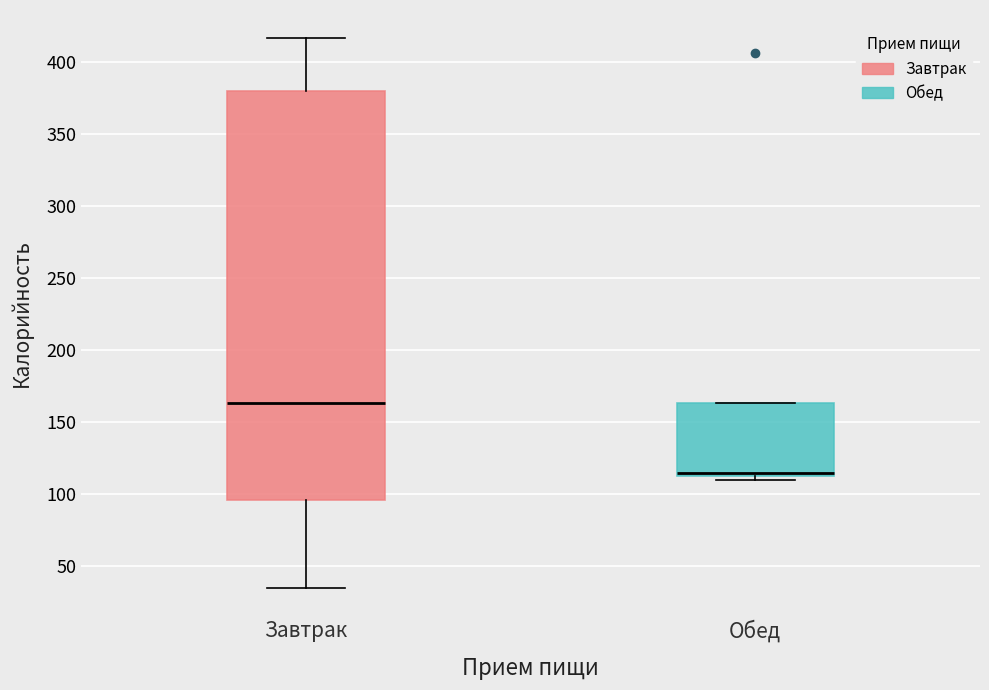

Where does the median line of the box for Завтрак sit on the y-axis? The values are not printed on the chart, so give them approximately, as read against the axis.

165